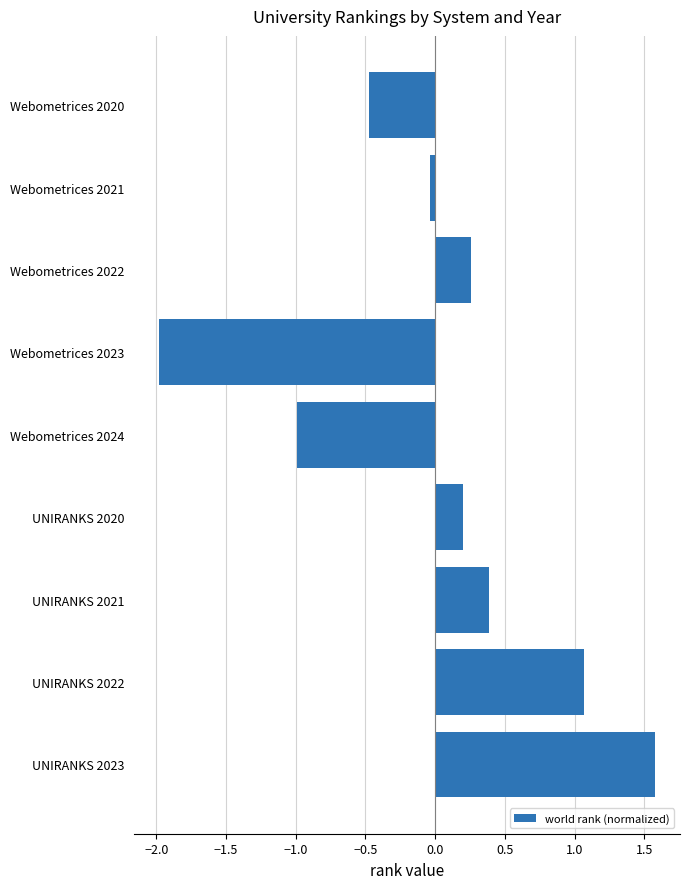

What is the smallest value displayed?

-2.0